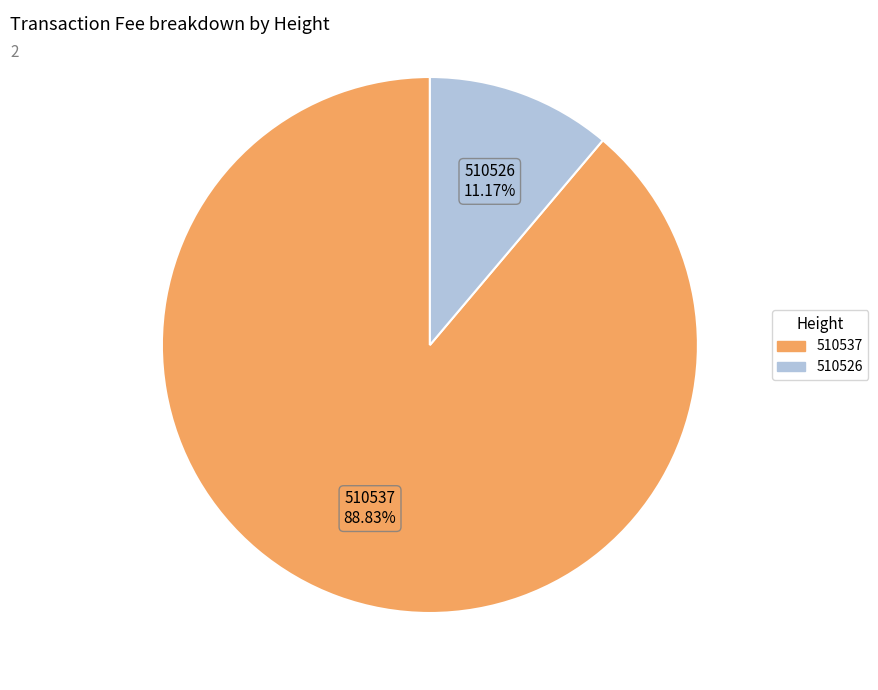

How many slices are in this pie chart?

2